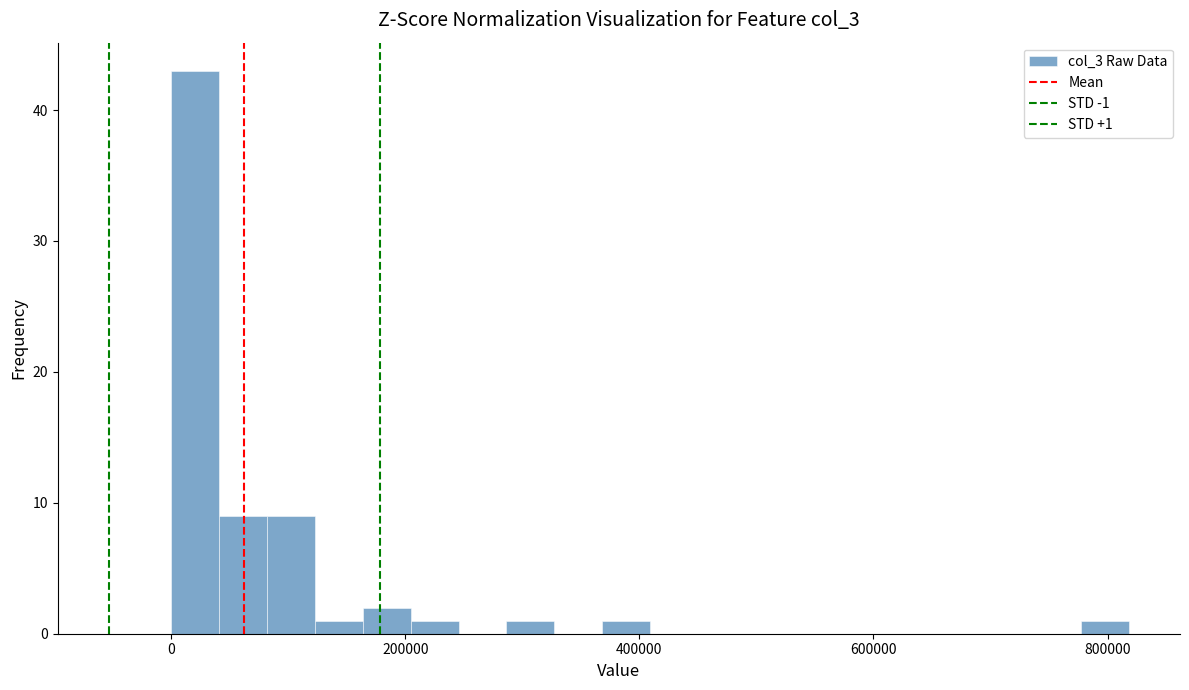

Read against the x-axis, roughly where is the centre of the tallest bar?

20000